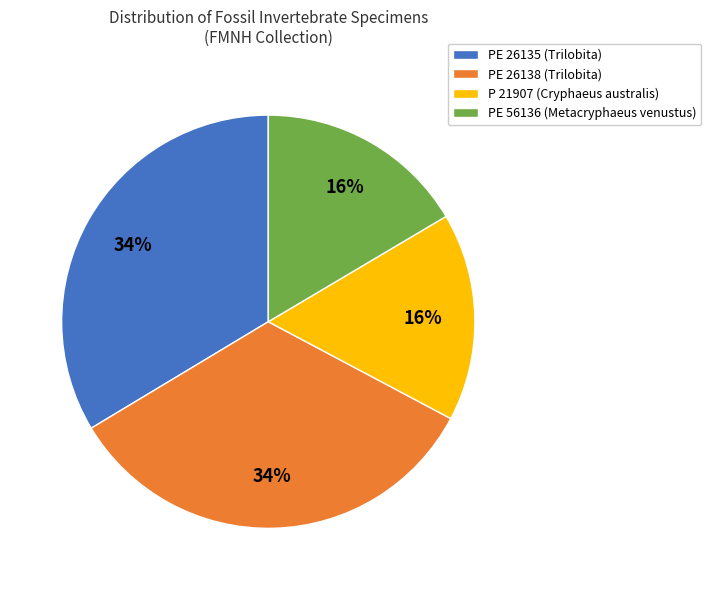

Approximately how many times larger is the value at PE 56136 (Metacryphaeus venustus) compared to P 21907 (Cryphaeus australis)?

1.0